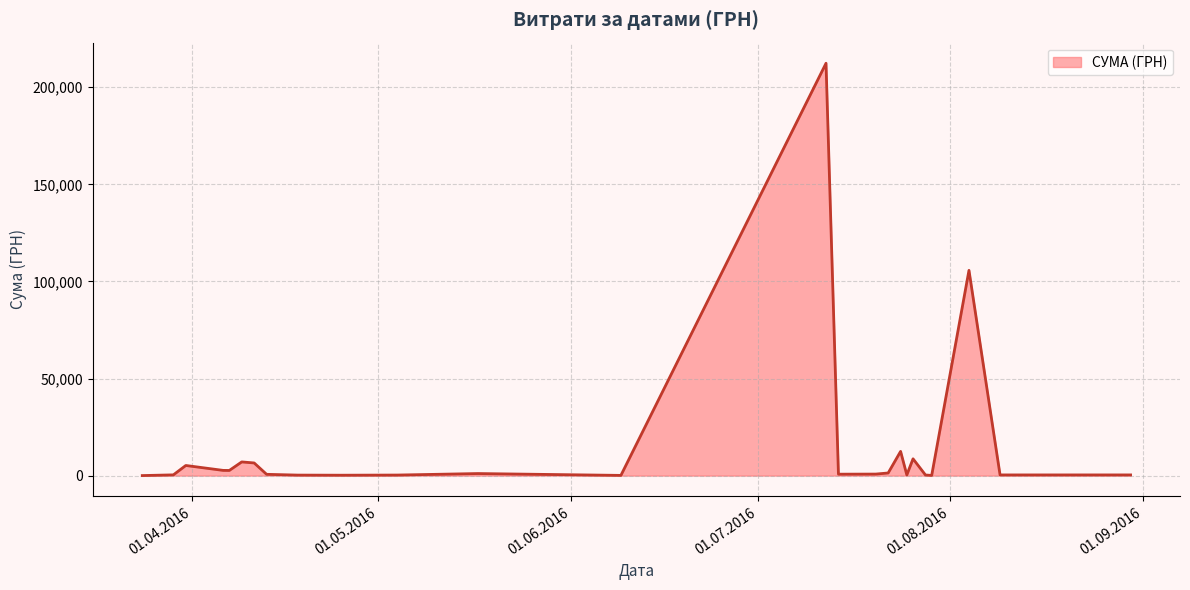

What is the maximum value shown in the chart?

212376.8